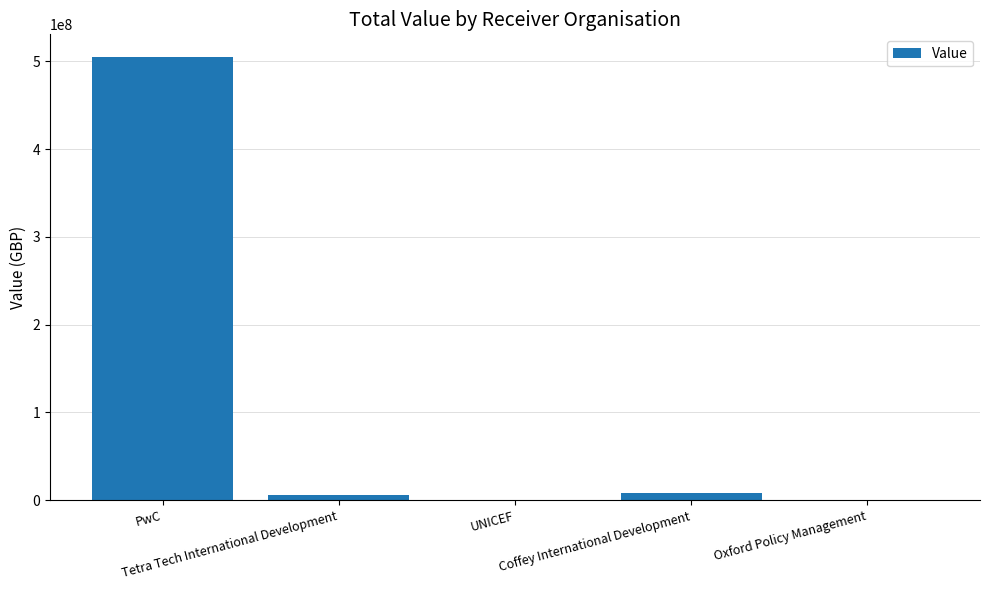

Does the chart contain stacked bars?

No